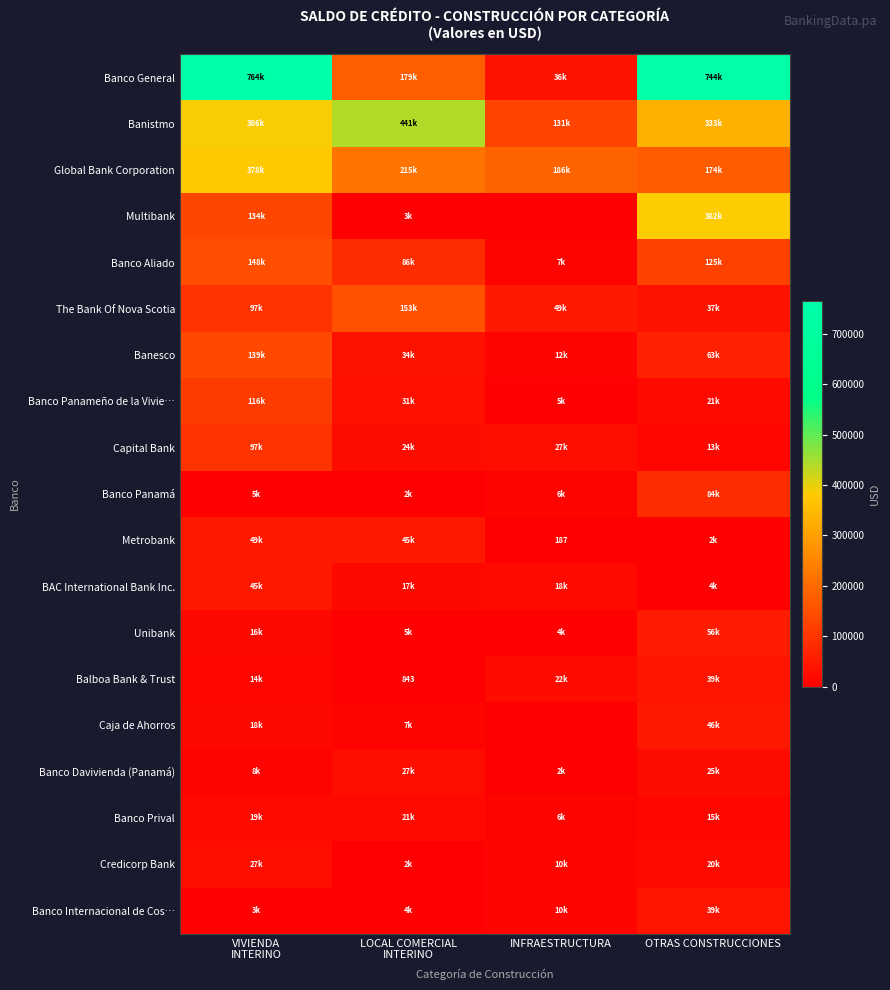

Rank the series at LOCAL COMERCIAL INTERINO from highest to lowest value.

Banistmo, Global Bank Corporation, Banco General, The Bank Of Nova Scotia, Banco Aliado, Metrobank, Banesco, Banco Panameño de la Vivie…, Banco Davivienda (Panamá), Capital Bank, Banco Prival, BAC International Bank Inc., Caja de Ahorros, Unibank, Banco Internacional de Cos…, Multibank, Credicorp Bank, Banco Panamá, Balboa Bank & Trust